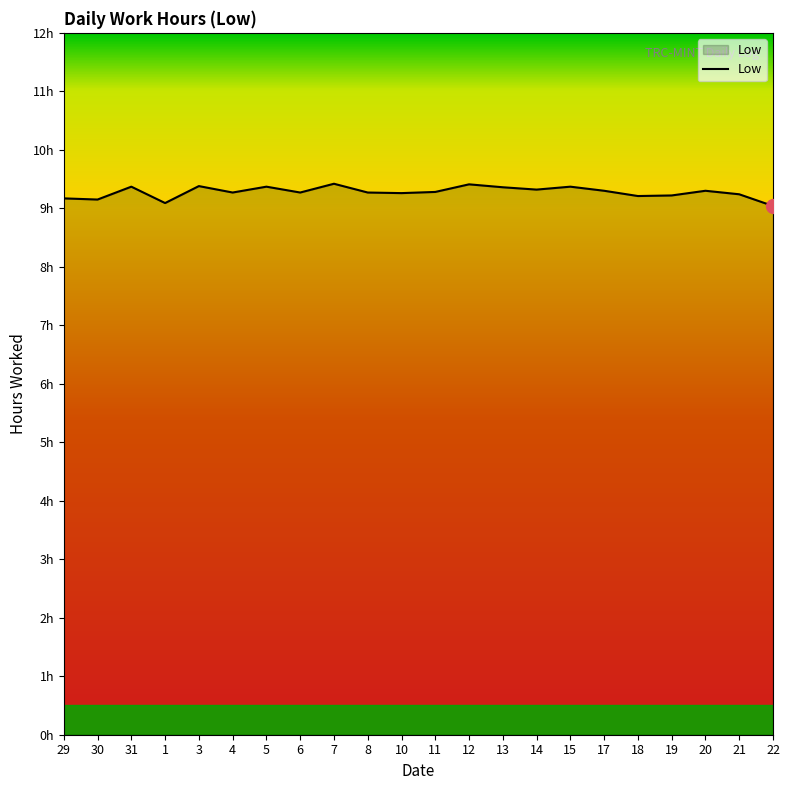

List the labels in order of value, largest first.

7, 12, 3, 31, 5, 15, 13, 14, 17, 20, 11, 4, 6, 8, 10, 21, 19, 18, 29, 30, 1, 22